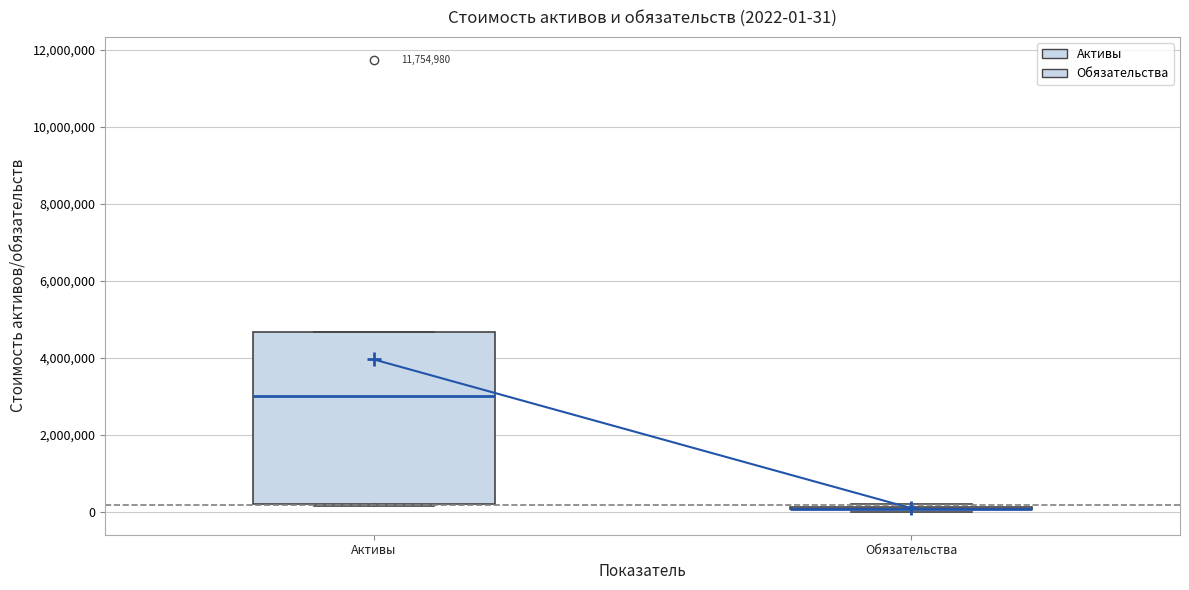

Comparing the boxes themselves (not the whiskers), which one is the tallest?

Активы